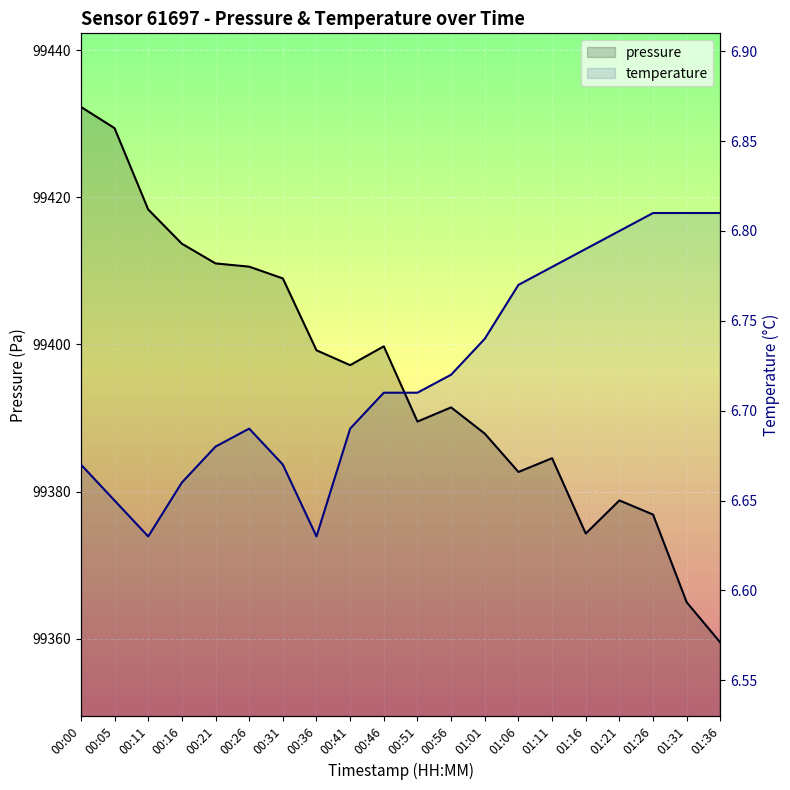

True or false: pressure and temperature intersect in this chart.

False